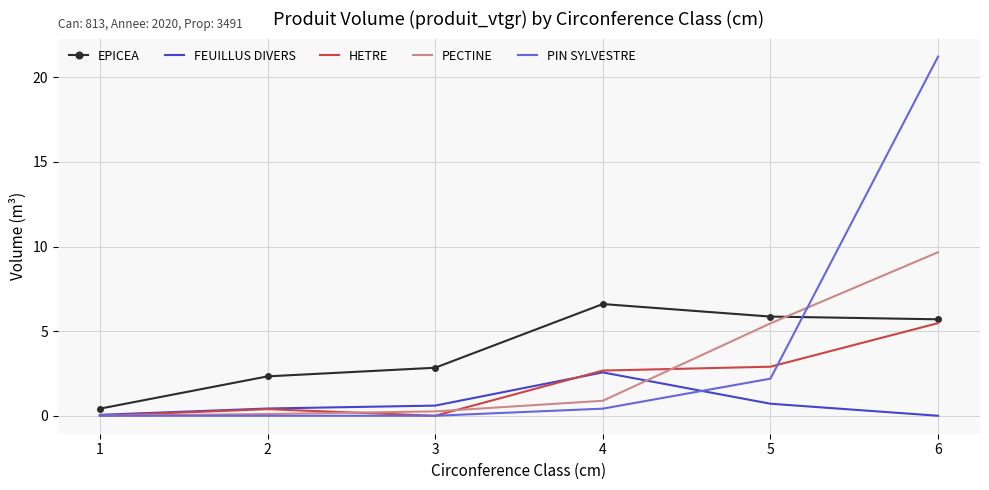

Which series has the largest range (max minus min)?

PIN SYLVESTRE